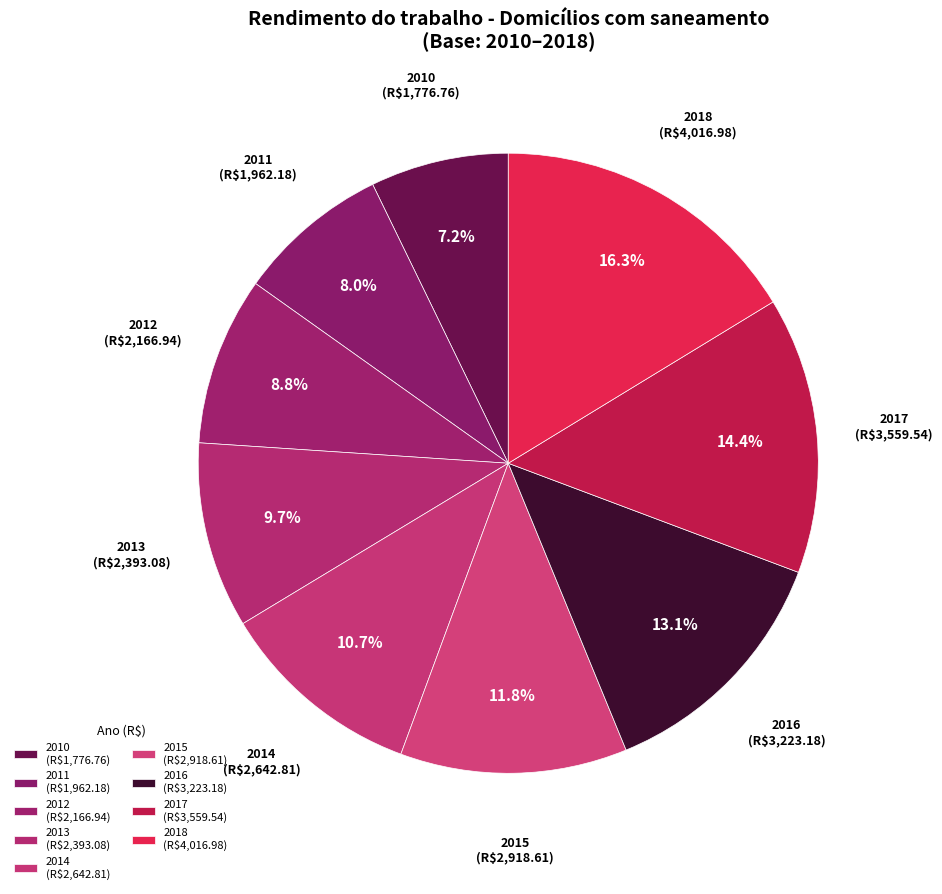

To the nearest percent, what is the average slice percentage?

11%